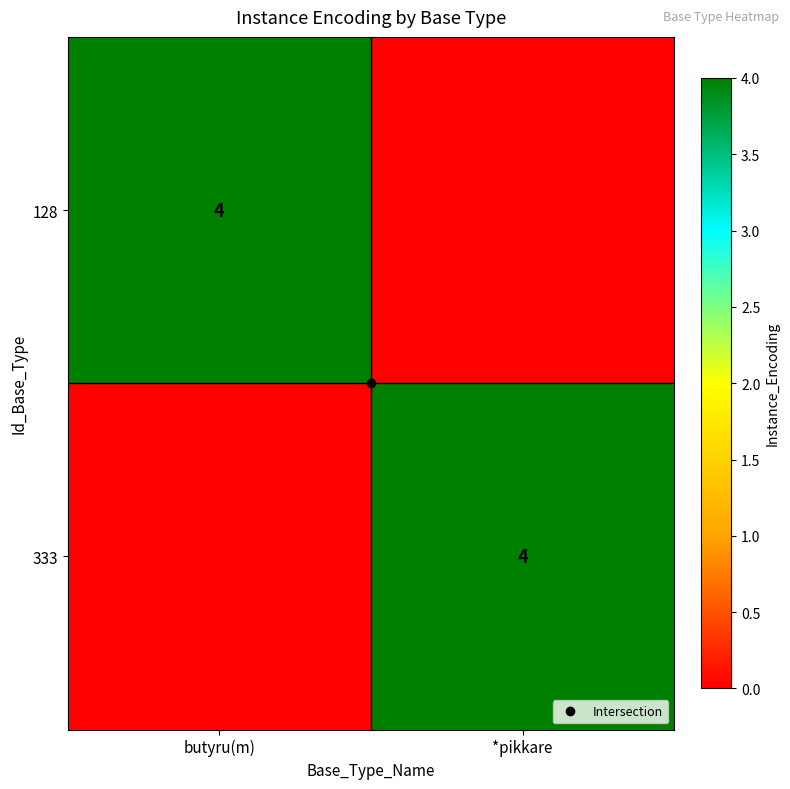

Where is 128 nearest to the value 2?

butyru(m)